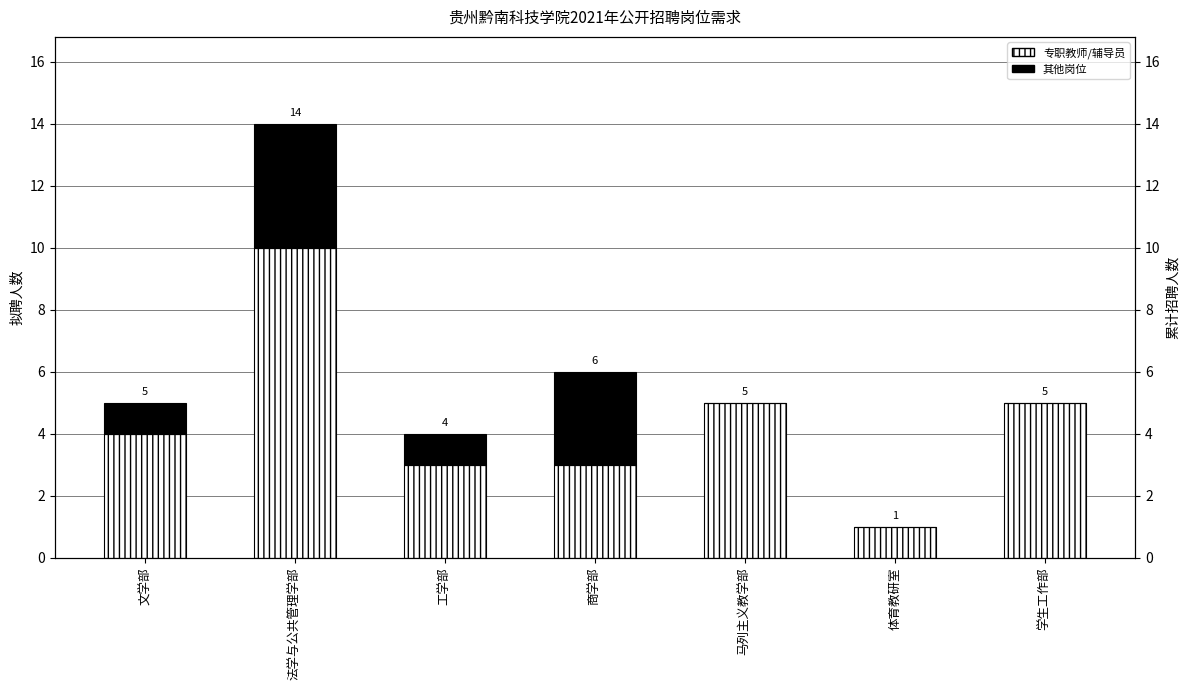

Between 马列主义教学部 and 商学部, which is larger?

马列主义教学部